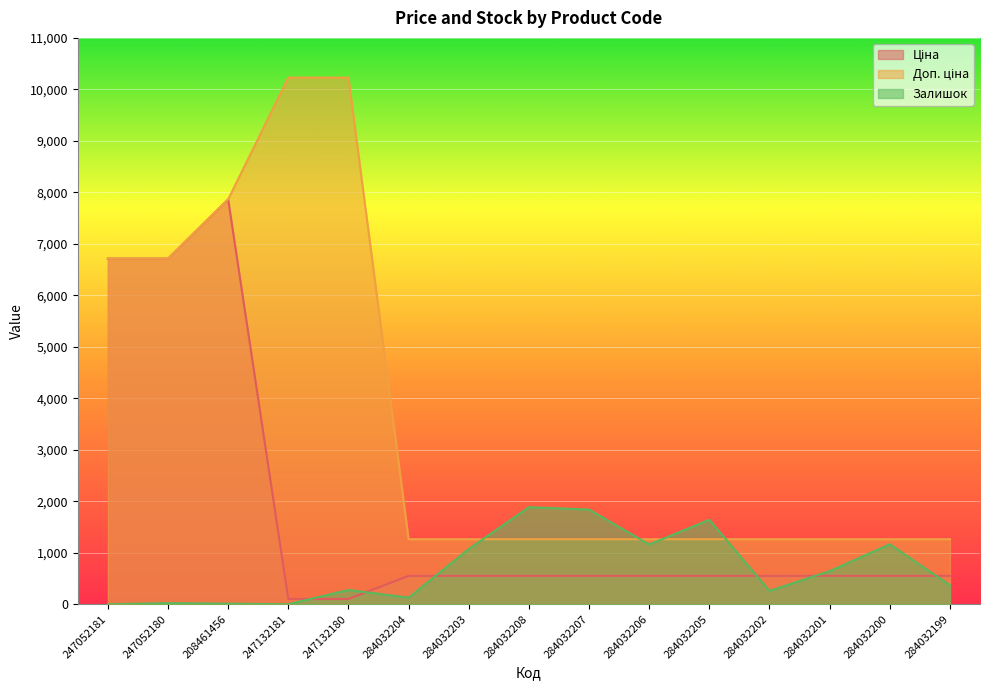

What is the value of the Залишок point at the 12th from the left?

259.0